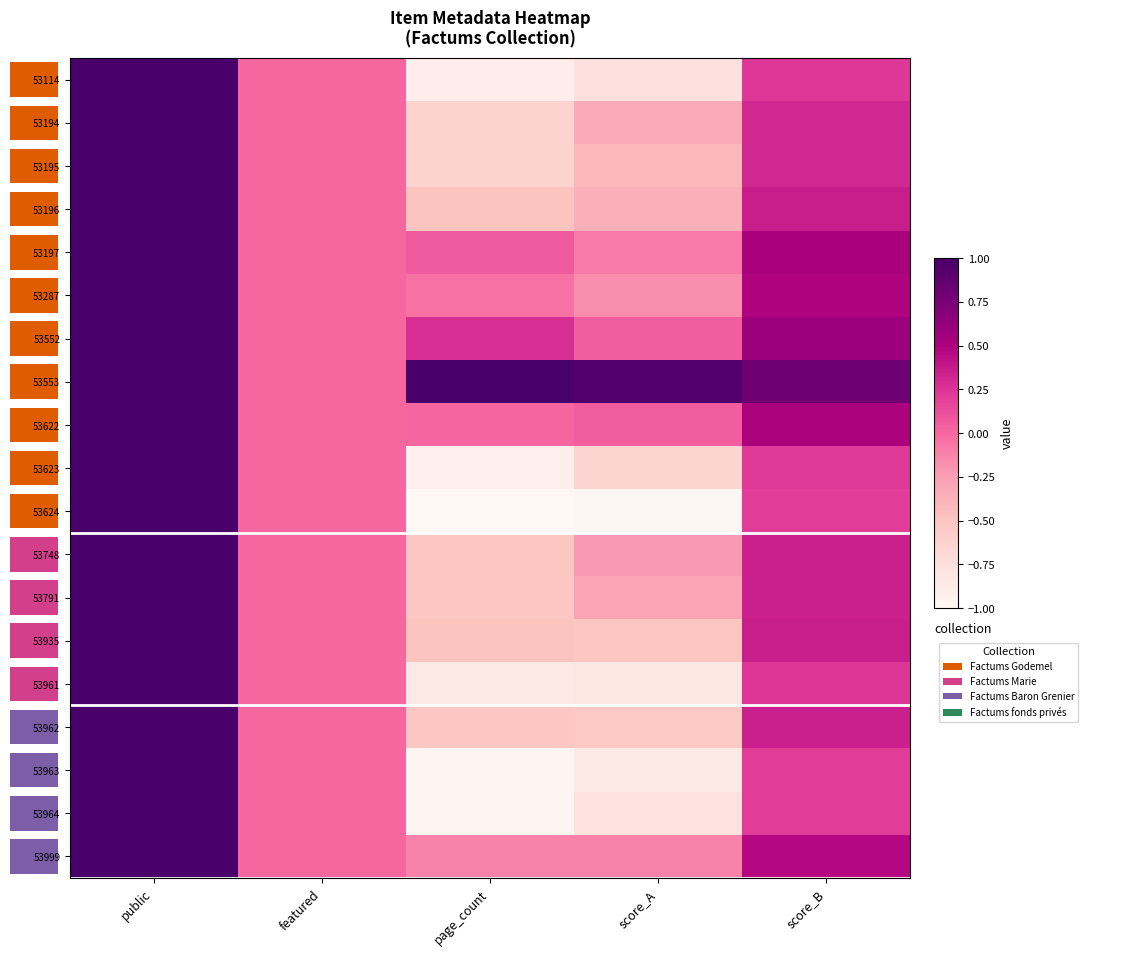

What is the difference between the maximum and minimum values in the 53623 series?

1.9